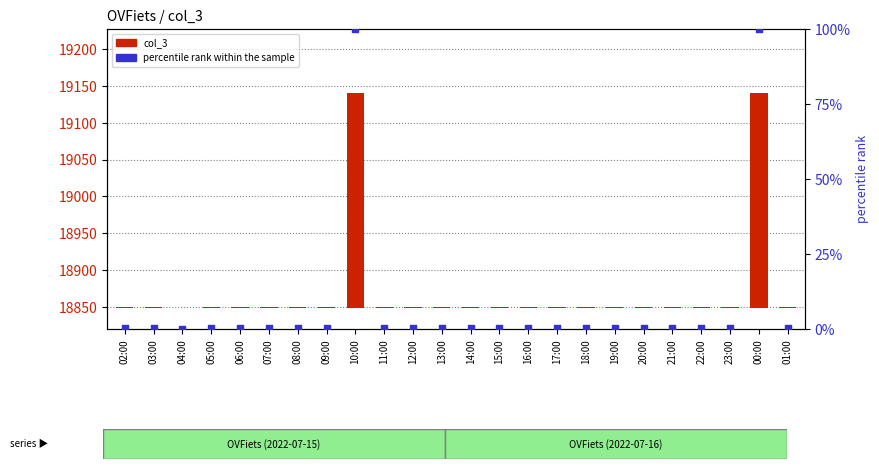

Which series contains the lowest Y value?

col_3